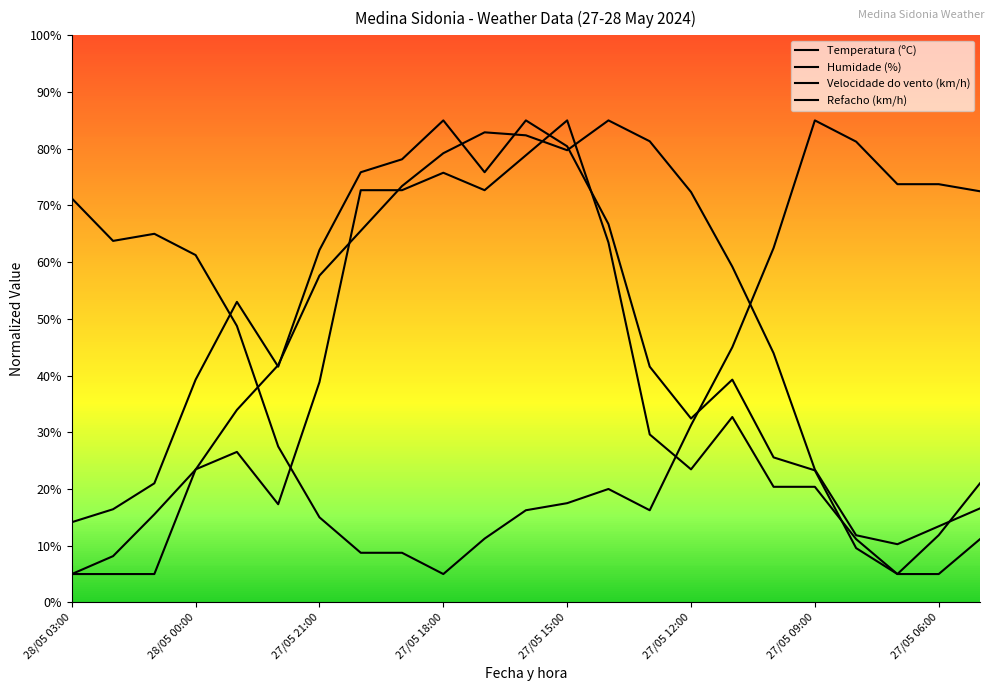

In Humidade (%), how many points are higher than both neighbors (excluding endpoints)?

3